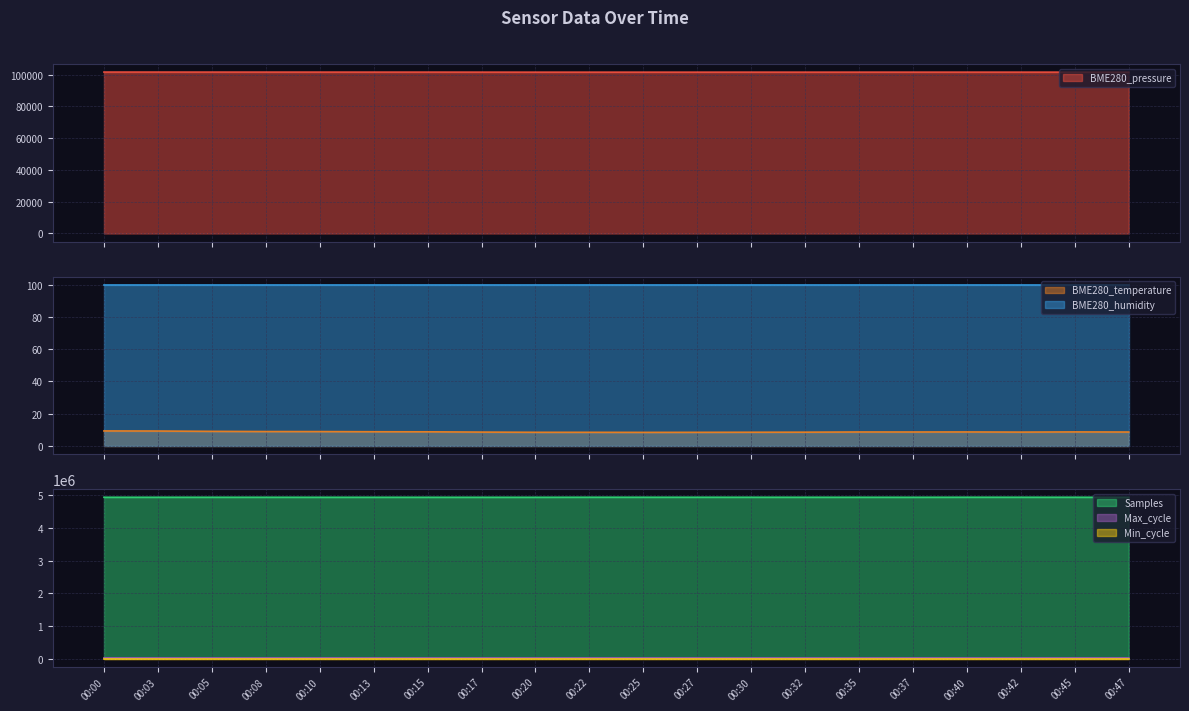

The value of Samples at 00:25 is 4936703. True or false?

True